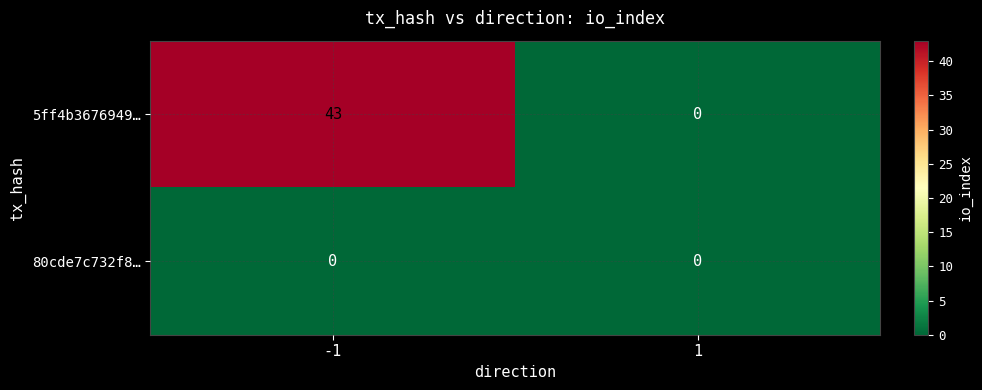

Which series has the widest spread of values?

5ff4b3676949…